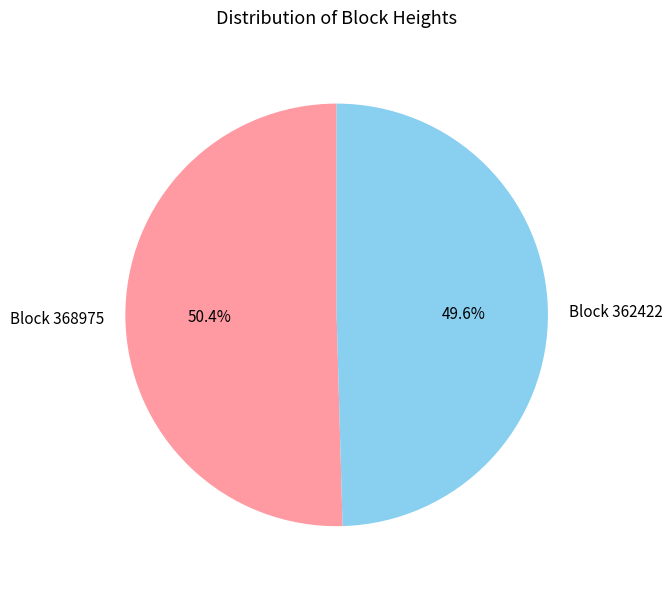

To the nearest percent, what is the difference between the largest and smallest slice percentages?

1%